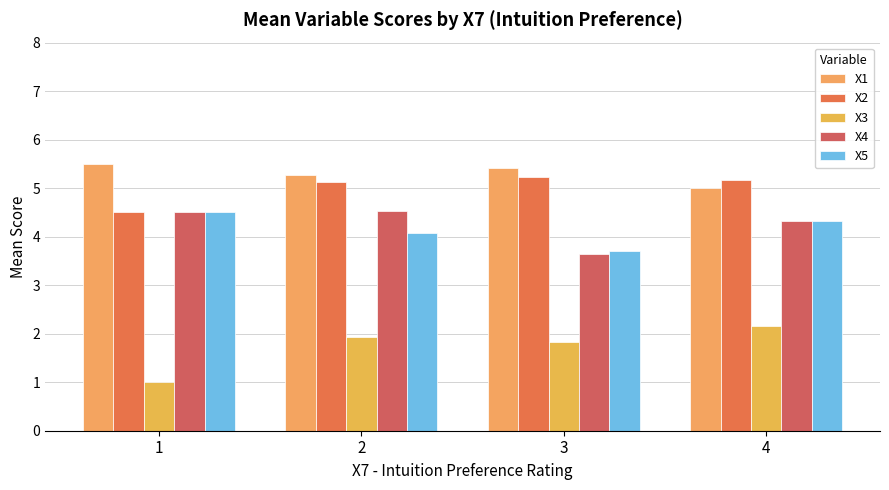

What is the sum of all X5 values?

16.6